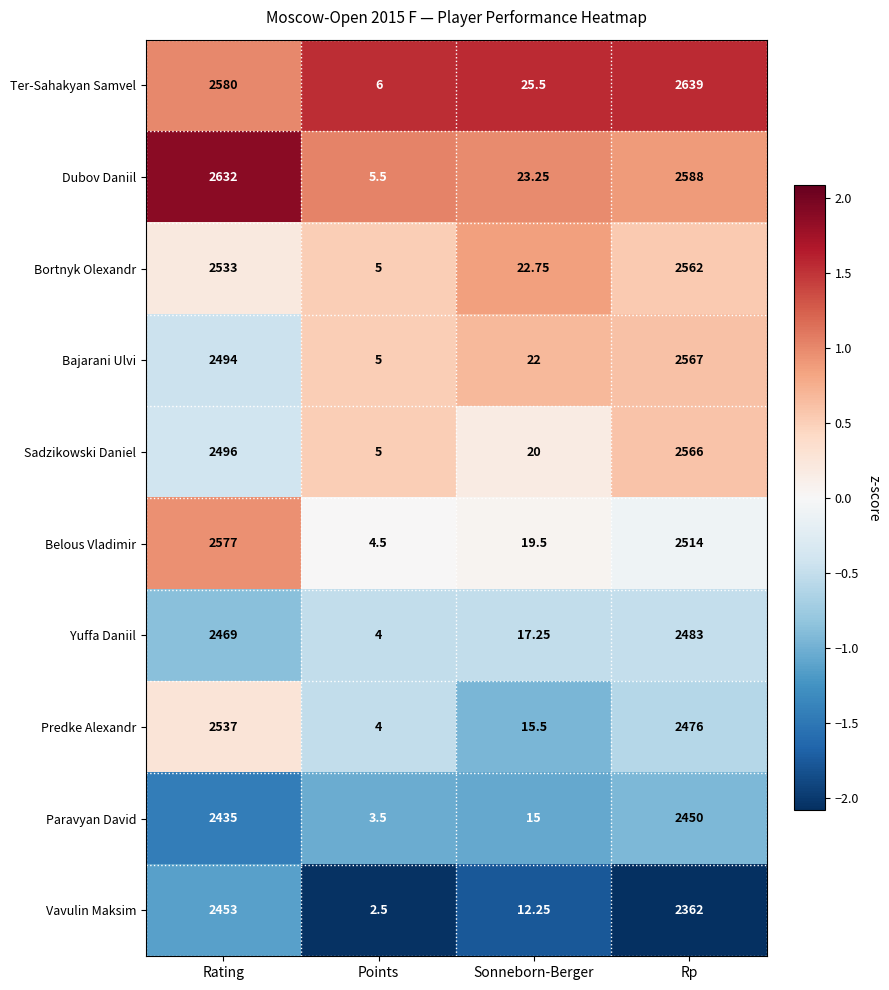

Which category has the highest value in the Paravyan David series?

Rp